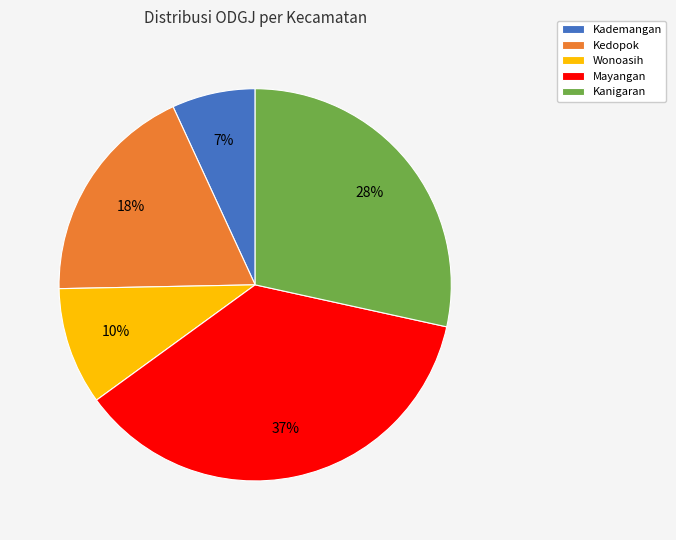

Which slice is the smallest?

Kademangan